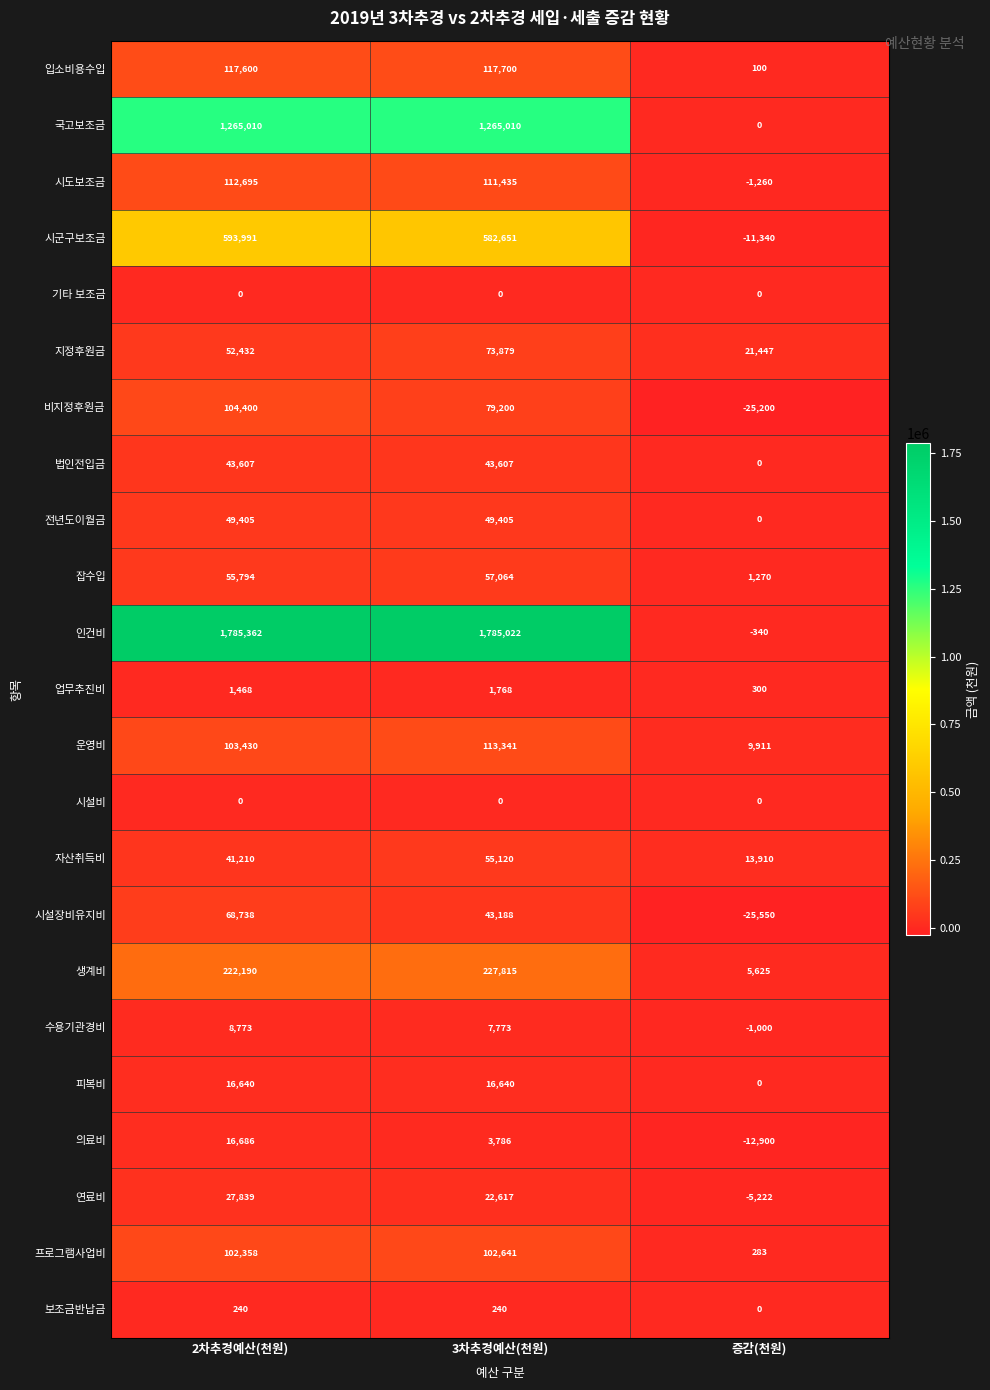

What is the minimum value shown in the chart?

-25550